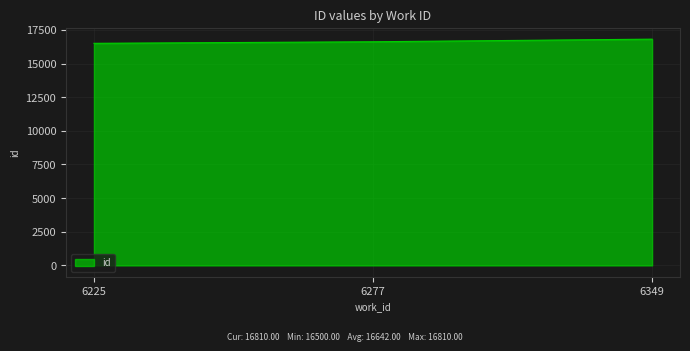

What is the ratio of the value at 6225 to the value at 6349?

1.0